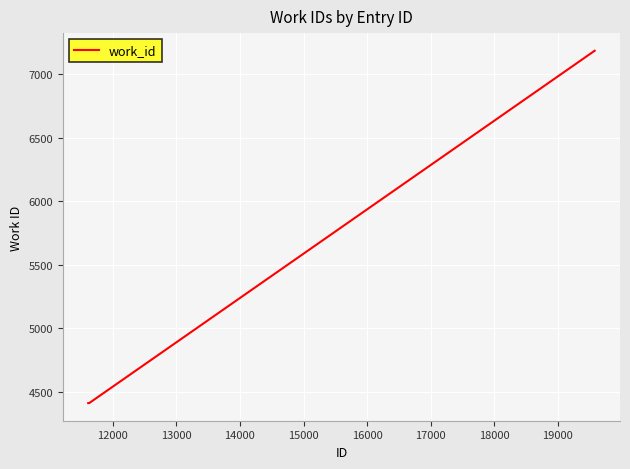

What is the difference between the maximum and minimum values?

2776